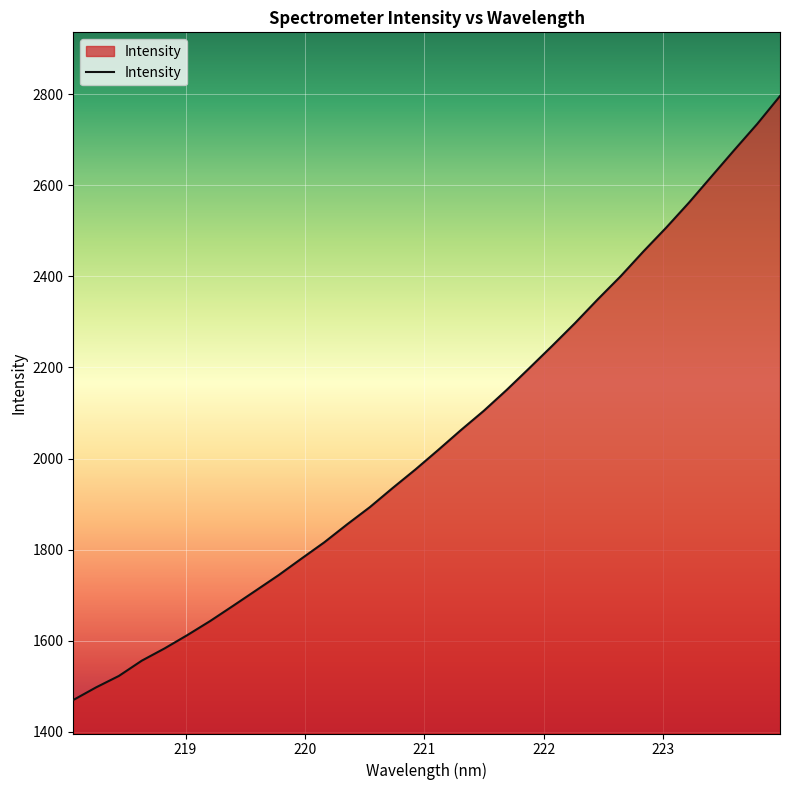

Reading left to right, extract all data points from this chart.

1470.1	1497.9	1523.0	1556.4	1583.3	1612.6	1643.5	1676.7	1710.4	1744.2	1780.5	1816.2	1855.6	1893.5	1935.5	1976.2	2019.0	2062.8	2105.0	2150.6	2198.8	2247.5	2297.4	2349.6	2400.1	2454.5	2506.8	2561.7	2619.8	2677.6	2734.5	2795.7